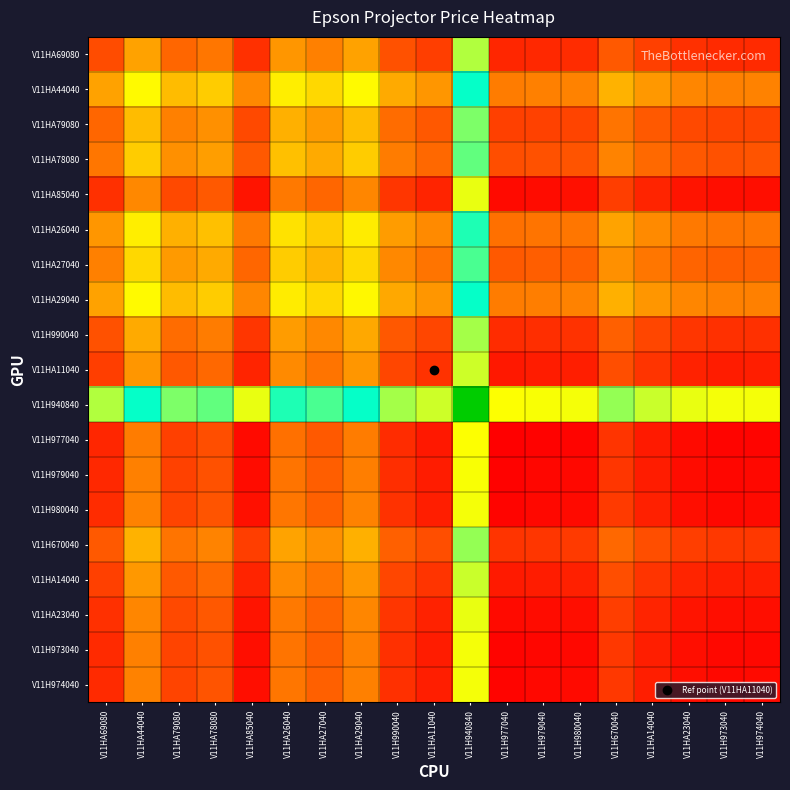

Reading left to right, extract all data points from this chart.

V11HA69080: V11HA69080=1228.7	V11HA44040=2099.3	V11HA79080=1486.1	V11HA78080=1642.8	V11HA85040=949.8	V11HA26040=1974.3	V11HA27040=1759.3	V11HA29040=2089.3	V11H990040=1289.3	V11HA11040=1099.3	V11H940840=3404.1	V11H977040=844.3	V11H979040=874.3	V11H980040=901.8	V11H670040=1370.8	V11HA14040=1109.3	V11HA23040=944.3	V11H973040=884.3	V11H974040=896.8
V11HA44040: V11HA69080=2099.3	V11HA44040=2970.0	V11HA79080=2356.8	V11HA78080=2513.5	V11HA85040=1820.5	V11HA26040=2845.0	V11HA27040=2630.0	V11HA29040=2960.0	V11H990040=2160.0	V11HA11040=1970.0	V11H940840=4274.7	V11H977040=1715.0	V11H979040=1745.0	V11H980040=1772.5	V11H670040=2241.5	V11HA14040=1980.0	V11HA23040=1815.0	V11H973040=1755.0	V11H974040=1767.5
V11HA79080: V11HA69080=1486.1	V11HA44040=2356.8	V11HA79080=1743.5	V11HA78080=1900.2	V11HA85040=1207.2	V11HA26040=2231.8	V11HA27040=2016.8	V11HA29040=2346.8	V11H990040=1546.8	V11HA11040=1356.8	V11H940840=3661.5	V11H977040=1101.8	V11H979040=1131.8	V11H980040=1159.2	V11H670040=1628.3	V11HA14040=1366.8	V11HA23040=1201.8	V11H973040=1141.8	V11H974040=1154.2
V11HA78080: V11HA69080=1642.8	V11HA44040=2513.5	V11HA79080=1900.2	V11HA78080=2057.0	V11HA85040=1364.0	V11HA26040=2388.5	V11HA27040=2173.5	V11HA29040=2503.5	V11H990040=1703.5	V11HA11040=1513.5	V11H940840=3818.2	V11H977040=1258.5	V11H979040=1288.5	V11H980040=1316.0	V11H670040=1785.0	V11HA14040=1523.5	V11HA23040=1358.5	V11H973040=1298.5	V11H974040=1311.0
V11HA85040: V11HA69080=949.8	V11HA44040=1820.5	V11HA79080=1207.2	V11HA78080=1364.0	V11HA85040=671.0	V11HA26040=1695.5	V11HA27040=1480.5	V11HA29040=1810.5	V11H990040=1010.5	V11HA11040=820.5	V11H940840=3125.2	V11H977040=565.5	V11H979040=595.5	V11H980040=623.0	V11H670040=1092.0	V11HA14040=830.5	V11HA23040=665.5	V11H973040=605.5	V11H974040=618.0
V11HA26040: V11HA69080=1974.3	V11HA44040=2845.0	V11HA79080=2231.8	V11HA78080=2388.5	V11HA85040=1695.5	V11HA26040=2720.0	V11HA27040=2505.0	V11HA29040=2835.0	V11H990040=2035.0	V11HA11040=1845.0	V11H940840=4149.7	V11H977040=1590.0	V11H979040=1620.0	V11H980040=1647.5	V11H670040=2116.5	V11HA14040=1855.0	V11HA23040=1690.0	V11H973040=1630.0	V11H974040=1642.5
V11HA27040: V11HA69080=1759.3	V11HA44040=2630.0	V11HA79080=2016.8	V11HA78080=2173.5	V11HA85040=1480.5	V11HA26040=2505.0	V11HA27040=2290.0	V11HA29040=2620.0	V11H990040=1820.0	V11HA11040=1630.0	V11H940840=3934.7	V11H977040=1375.0	V11H979040=1405.0	V11H980040=1432.5	V11H670040=1901.5	V11HA14040=1640.0	V11HA23040=1475.0	V11H973040=1415.0	V11H974040=1427.5
V11HA29040: V11HA69080=2089.3	V11HA44040=2960.0	V11HA79080=2346.8	V11HA78080=2503.5	V11HA85040=1810.5	V11HA26040=2835.0	V11HA27040=2620.0	V11HA29040=2950.0	V11H990040=2150.0	V11HA11040=1960.0	V11H940840=4264.7	V11H977040=1705.0	V11H979040=1735.0	V11H980040=1762.5	V11H670040=2231.5	V11HA14040=1970.0	V11HA23040=1805.0	V11H973040=1745.0	V11H974040=1757.5
V11H990040: V11HA69080=1289.3	V11HA44040=2160.0	V11HA79080=1546.8	V11HA78080=1703.5	V11HA85040=1010.5	V11HA26040=2035.0	V11HA27040=1820.0	V11HA29040=2150.0	V11H990040=1350.0	V11HA11040=1160.0	V11H940840=3464.7	V11H977040=905.0	V11H979040=935.0	V11H980040=962.5	V11H670040=1431.5	V11HA14040=1170.0	V11HA23040=1005.0	V11H973040=945.0	V11H974040=957.5
V11HA11040: V11HA69080=1099.3	V11HA44040=1970.0	V11HA79080=1356.8	V11HA78080=1513.5	V11HA85040=820.5	V11HA26040=1845.0	V11HA27040=1630.0	V11HA29040=1960.0	V11H990040=1160.0	V11HA11040=970.0	V11H940840=3274.7	V11H977040=715.0	V11H979040=745.0	V11H980040=772.5	V11H670040=1241.5	V11HA14040=980.0	V11HA23040=815.0	V11H973040=755.0	V11H974040=767.5
V11H940840: V11HA69080=3404.1	V11HA44040=4274.7	V11HA79080=3661.5	V11HA78080=3818.2	V11HA85040=3125.2	V11HA26040=4149.7	V11HA27040=3934.7	V11HA29040=4264.7	V11H990040=3464.7	V11HA11040=3274.7	V11H940840=5579.5	V11H977040=3019.7	V11H979040=3049.7	V11H980040=3077.2	V11H670040=3546.2	V11HA14040=3284.7	V11HA23040=3119.7	V11H973040=3059.7	V11H974040=3072.2
V11H977040: V11HA69080=844.3	V11HA44040=1715.0	V11HA79080=1101.8	V11HA78080=1258.5	V11HA85040=565.5	V11HA26040=1590.0	V11HA27040=1375.0	V11HA29040=1705.0	V11H990040=905.0	V11HA11040=715.0	V11H940840=3019.7	V11H977040=460.0	V11H979040=490.0	V11H980040=517.5	V11H670040=986.5	V11HA14040=725.0	V11HA23040=560.0	V11H973040=500.0	V11H974040=512.5
V11H979040: V11HA69080=874.3	V11HA44040=1745.0	V11HA79080=1131.8	V11HA78080=1288.5	V11HA85040=595.5	V11HA26040=1620.0	V11HA27040=1405.0	V11HA29040=1735.0	V11H990040=935.0	V11HA11040=745.0	V11H940840=3049.7	V11H977040=490.0	V11H979040=520.0	V11H980040=547.5	V11H670040=1016.5	V11HA14040=755.0	V11HA23040=590.0	V11H973040=530.0	V11H974040=542.5
V11H980040: V11HA69080=901.8	V11HA44040=1772.5	V11HA79080=1159.2	V11HA78080=1316.0	V11HA85040=623.0	V11HA26040=1647.5	V11HA27040=1432.5	V11HA29040=1762.5	V11H990040=962.5	V11HA11040=772.5	V11H940840=3077.2	V11H977040=517.5	V11H979040=547.5	V11H980040=575.0	V11H670040=1044.0	V11HA14040=782.5	V11HA23040=617.5	V11H973040=557.5	V11H974040=570.0
V11H670040: V11HA69080=1370.8	V11HA44040=2241.5	V11HA79080=1628.3	V11HA78080=1785.0	V11HA85040=1092.0	V11HA26040=2116.5	V11HA27040=1901.5	V11HA29040=2231.5	V11H990040=1431.5	V11HA11040=1241.5	V11H940840=3546.2	V11H977040=986.5	V11H979040=1016.5	V11H980040=1044.0	V11H670040=1513.0	V11HA14040=1251.5	V11HA23040=1086.5	V11H973040=1026.5	V11H974040=1039.0
V11HA14040: V11HA69080=1109.3	V11HA44040=1980.0	V11HA79080=1366.8	V11HA78080=1523.5	V11HA85040=830.5	V11HA26040=1855.0	V11HA27040=1640.0	V11HA29040=1970.0	V11H990040=1170.0	V11HA11040=980.0	V11H940840=3284.7	V11H977040=725.0	V11H979040=755.0	V11H980040=782.5	V11H670040=1251.5	V11HA14040=990.0	V11HA23040=825.0	V11H973040=765.0	V11H974040=777.5
V11HA23040: V11HA69080=944.3	V11HA44040=1815.0	V11HA79080=1201.8	V11HA78080=1358.5	V11HA85040=665.5	V11HA26040=1690.0	V11HA27040=1475.0	V11HA29040=1805.0	V11H990040=1005.0	V11HA11040=815.0	V11H940840=3119.7	V11H977040=560.0	V11H979040=590.0	V11H980040=617.5	V11H670040=1086.5	V11HA14040=825.0	V11HA23040=660.0	V11H973040=600.0	V11H974040=612.5
V11H973040: V11HA69080=884.3	V11HA44040=1755.0	V11HA79080=1141.8	V11HA78080=1298.5	V11HA85040=605.5	V11HA26040=1630.0	V11HA27040=1415.0	V11HA29040=1745.0	V11H990040=945.0	V11HA11040=755.0	V11H940840=3059.7	V11H977040=500.0	V11H979040=530.0	V11H980040=557.5	V11H670040=1026.5	V11HA14040=765.0	V11HA23040=600.0	V11H973040=540.0	V11H974040=552.5
V11H974040: V11HA69080=896.8	V11HA44040=1767.5	V11HA79080=1154.2	V11HA78080=1311.0	V11HA85040=618.0	V11HA26040=1642.5	V11HA27040=1427.5	V11HA29040=1757.5	V11H990040=957.5	V11HA11040=767.5	V11H940840=3072.2	V11H977040=512.5	V11H979040=542.5	V11H980040=570.0	V11H670040=1039.0	V11HA14040=777.5	V11HA23040=612.5	V11H973040=552.5	V11H974040=565.0